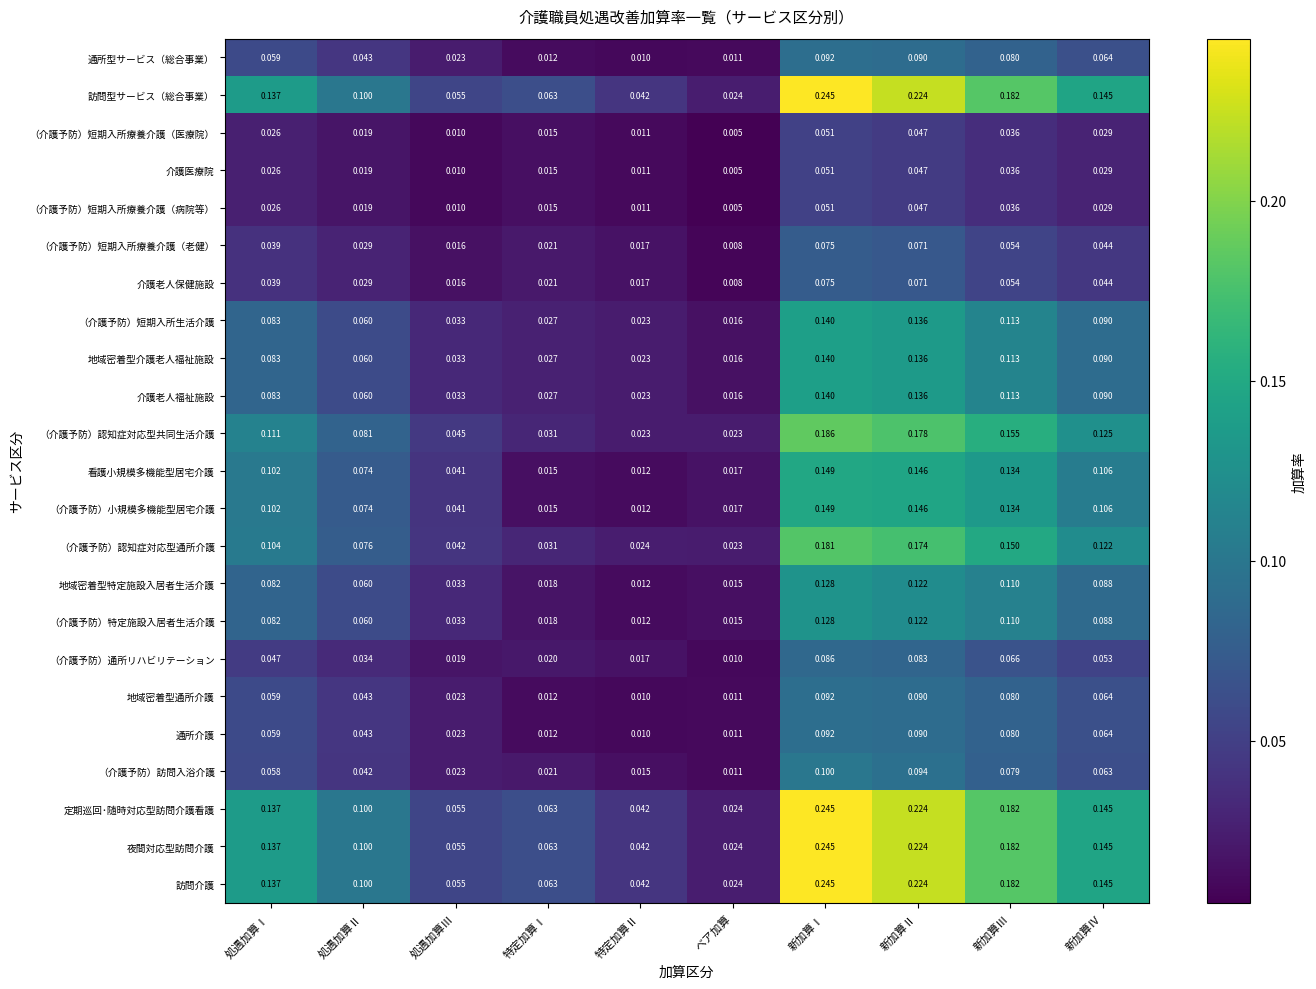

Which label corresponds to the largest value in the chart?

新加算Ⅰ